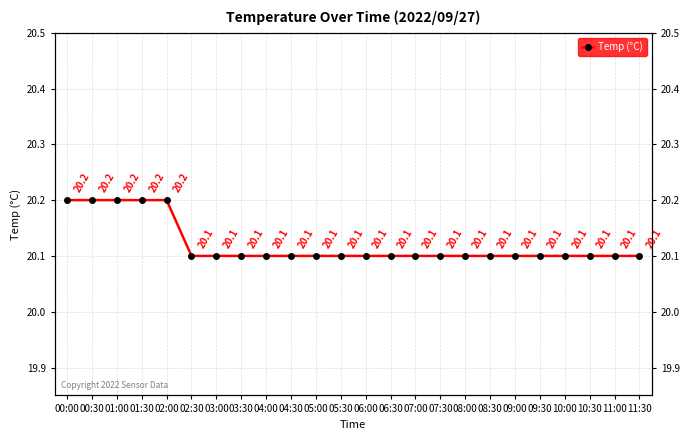

Rank the categories by value from highest to lowest.

00:00, 00:30, 01:00, 01:30, 02:00, 02:30, 03:00, 03:30, 04:00, 04:30, 05:00, 05:30, 06:00, 06:30, 07:00, 07:30, 08:00, 08:30, 09:00, 09:30, 10:00, 10:30, 11:00, 11:30